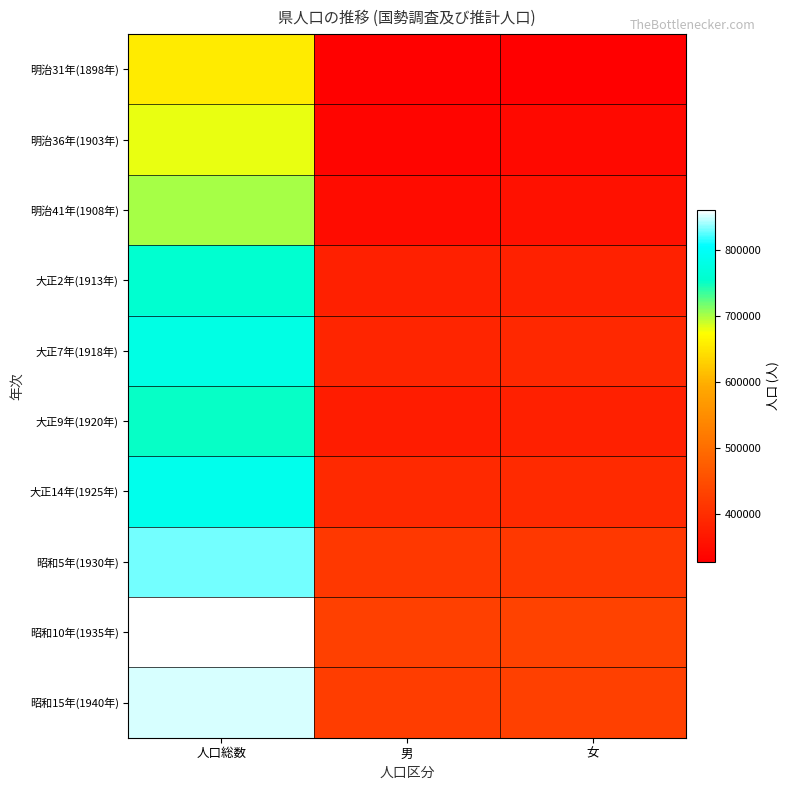

How many distinct data groups are displayed?

10